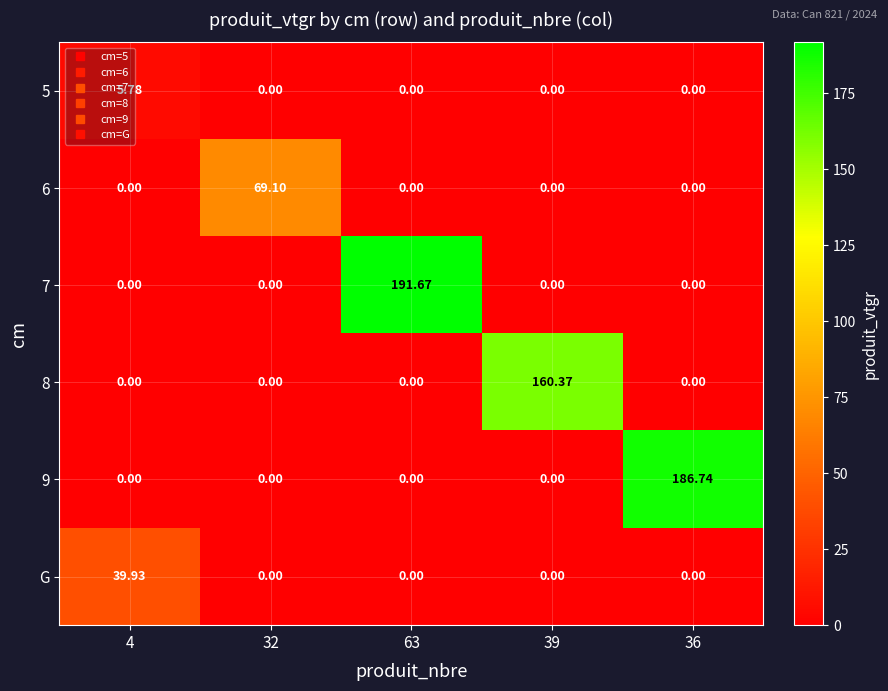

Is the value of G at 4 greater than the value of 8 at 4?

Yes